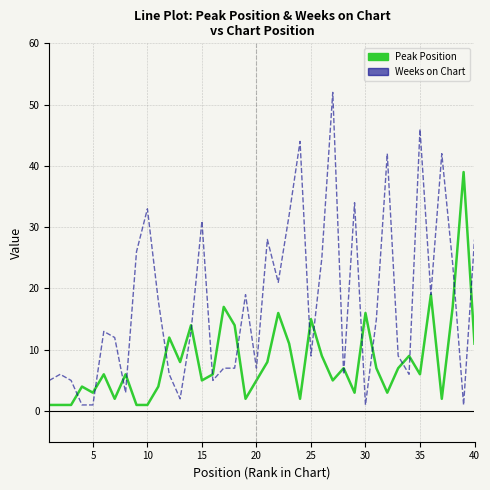

Which series has the largest total across all categories?

Weeks on Chart